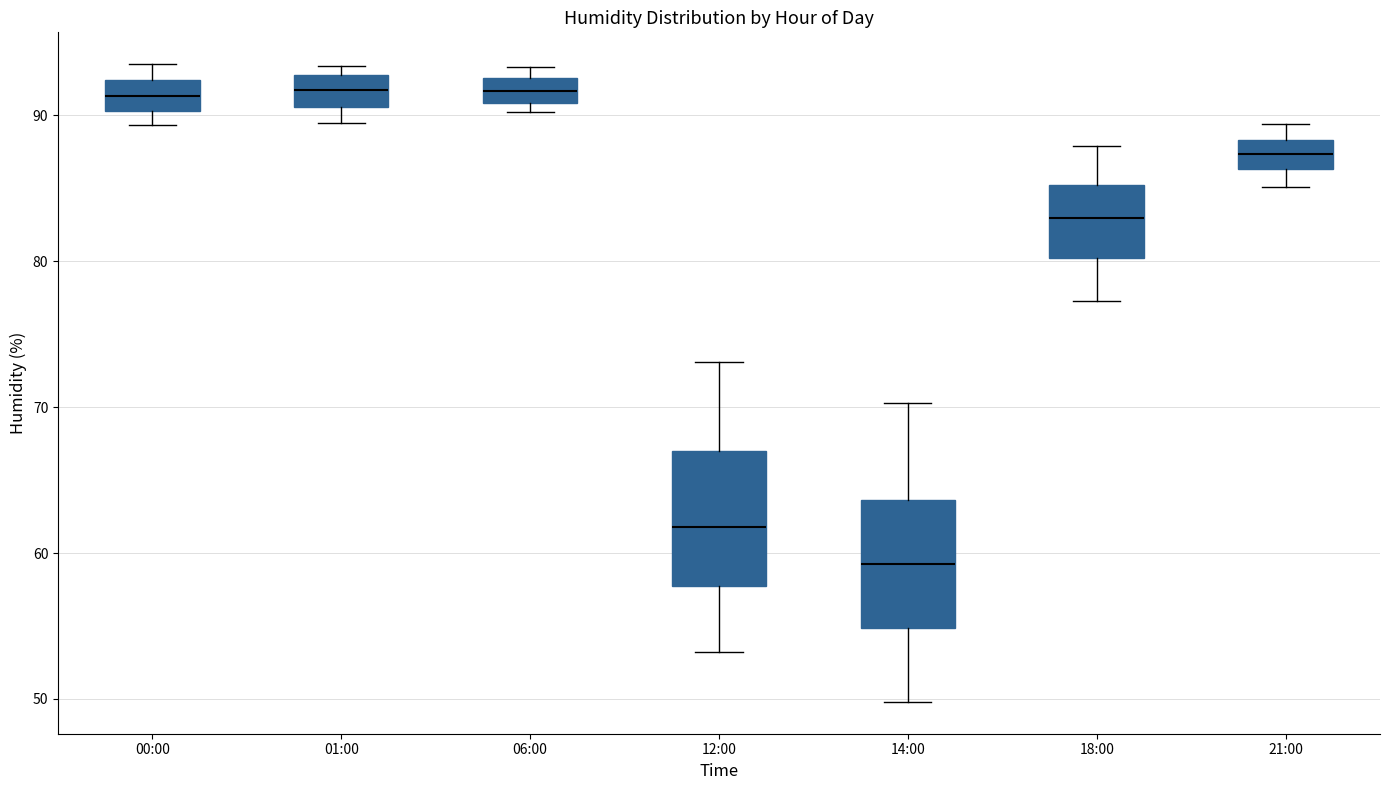

Reading left to right, read every box against the y-axis: the position of its median line, the range the box covers, and the ends of its whiskers. The values are not printed on the chart, so give them approximately, as read against the axis.

00:00: median 91, box 90 to 92, whiskers 89 to 94
01:00: median 92, box 91 to 93, whiskers 90 to 93 (just above the box's upper edge)
06:00: median 92, box 91 to 93, whiskers 90 to 93 (just above the box's upper edge)
12:00: median 62, box 58 to 67, whiskers 53 to 73
14:00: median 59, box 55 to 64, whiskers 50 to 70
18:00: median 83, box 80 to 85, whiskers 77 to 88
21:00: median 87, box 86 to 88, whiskers 85 to 89